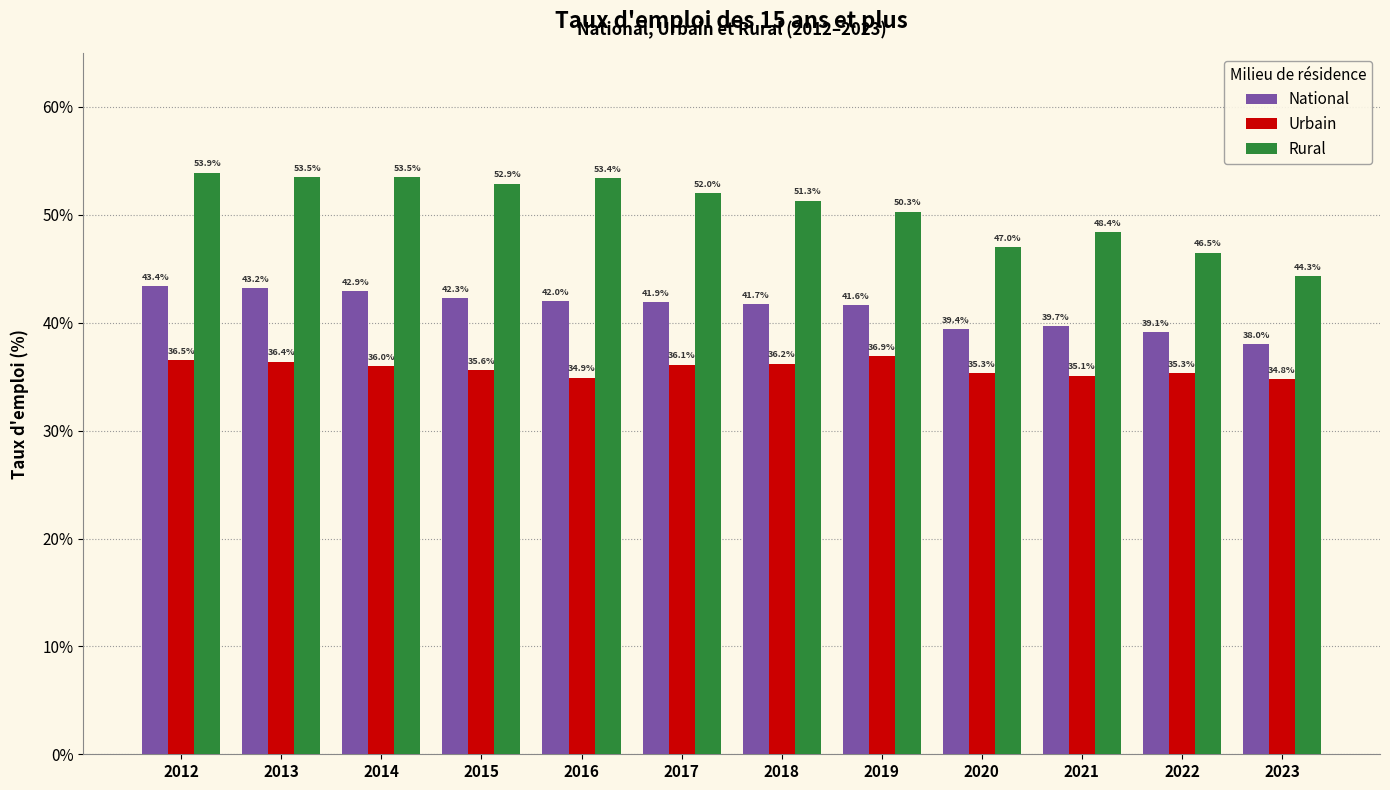

At how many categories does at least one series exceed 39?

12